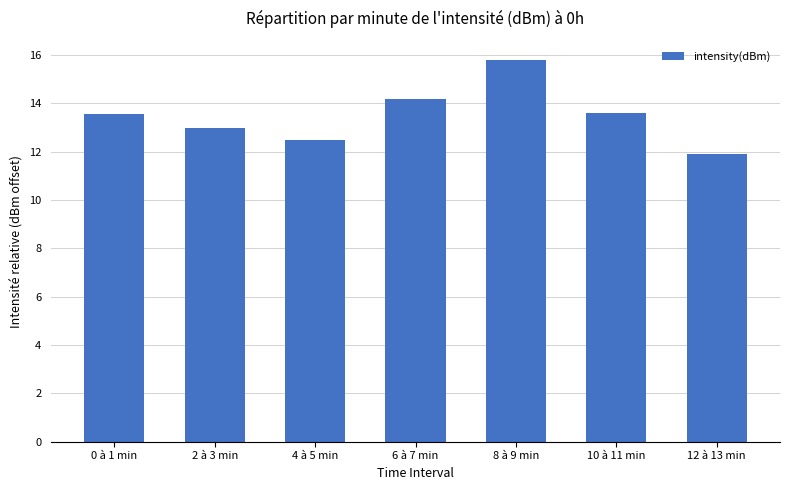

What is the ratio of the value at 10 à 11 min to the value at 4 à 5 min?

1.1